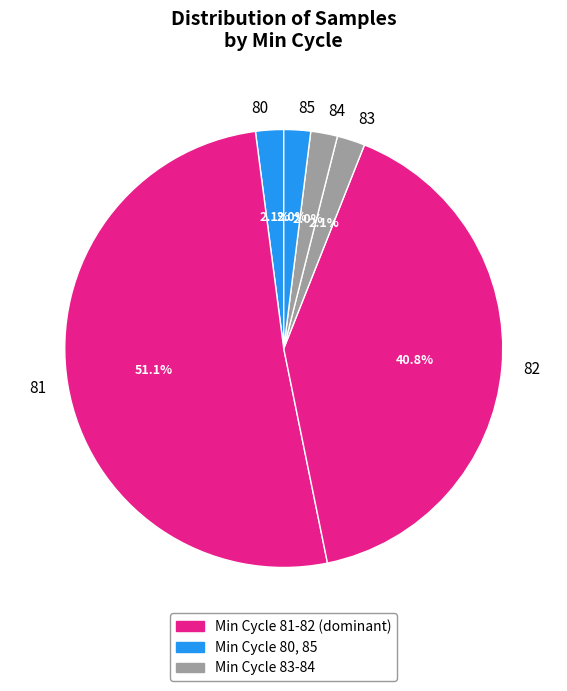

Does 82 represent more than half of the total?

No